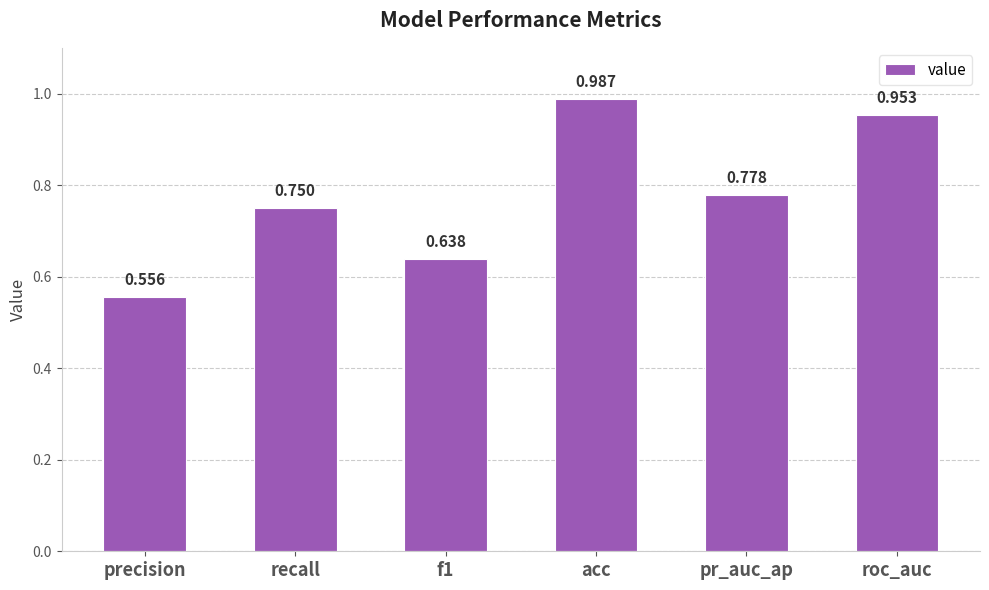

Which label corresponds to the smallest value in the chart?

precision